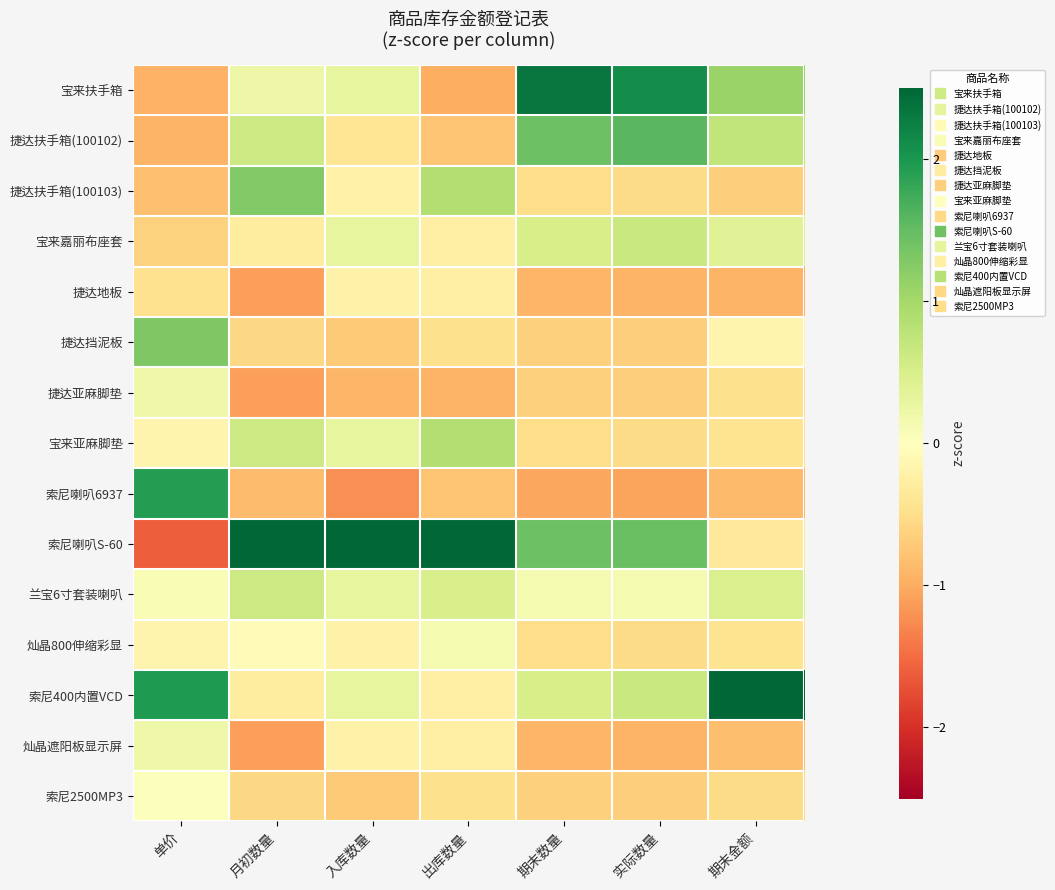

Reading left to right, transcribe all the data shown in this chart.

宝来扶手箱: 单价=-0.9	月初数量=0.2	入库数量=0.3	出库数量=-1.0	期末数量=2.3	实际数量=2.1	期末金额=1.1
捷达扶手箱(100102): 单价=-0.9	月初数量=0.6	入库数量=-0.4	出库数量=-0.8	期末数量=1.4	实际数量=1.6	期末金额=0.7
捷达扶手箱(100103): 单价=-0.8	月初数量=1.3	入库数量=-0.2	出库数量=0.9	期末数量=-0.5	实际数量=-0.5	期末金额=-0.7
宝来嘉丽布座套: 单价=-0.6	月初数量=-0.3	入库数量=0.3	出库数量=-0.3	期末数量=0.5	实际数量=0.7	期末金额=0.4
捷达地板: 单价=-0.5	月初数量=-1.1	入库数量=-0.2	出库数量=-0.3	期末数量=-0.9	实际数量=-0.9	期末金额=-0.9
捷达挡泥板: 单价=1.3	月初数量=-0.6	入库数量=-0.7	出库数量=-0.5	期末数量=-0.7	实际数量=-0.7	期末金额=-0.2
捷达亚麻脚垫: 单价=0.2	月初数量=-1.1	入库数量=-0.9	出库数量=-0.9	期末数量=-0.7	实际数量=-0.7	期末金额=-0.5
宝来亚麻脚垫: 单价=-0.2	月初数量=0.6	入库数量=0.3	出库数量=0.9	期末数量=-0.5	实际数量=-0.5	期末金额=-0.4
索尼喇叭6937: 单价=1.9	月初数量=-0.8	入库数量=-1.2	出库数量=-0.8	期末数量=-1.0	实际数量=-1.1	期末金额=-0.9
索尼喇叭S-60: 单价=-1.6	月初数量=2.6	入库数量=3.3	出库数量=3.1	期末数量=1.4	实际数量=1.4	期末金额=-0.3
兰宝6寸套装喇叭: 单价=0.1	月初数量=0.6	入库数量=0.3	出库数量=0.5	期末数量=0.1	实际数量=0.1	期末金额=0.5
灿晶800伸缩彩显: 单价=-0.2	月初数量=-0.0	入库数量=-0.2	出库数量=0.1	期末数量=-0.5	实际数量=-0.5	期末金额=-0.4
索尼400内置VCD: 单价=2.0	月初数量=-0.3	入库数量=0.3	出库数量=-0.3	期末数量=0.5	实际数量=0.7	期末金额=3.0
灿晶遮阳板显示屏: 单价=0.2	月初数量=-1.1	入库数量=-0.2	出库数量=-0.3	期末数量=-0.9	实际数量=-0.9	期末金额=-0.8
索尼2500MP3: 单价=0.0	月初数量=-0.6	入库数量=-0.7	出库数量=-0.5	期末数量=-0.7	实际数量=-0.7	期末金额=-0.5